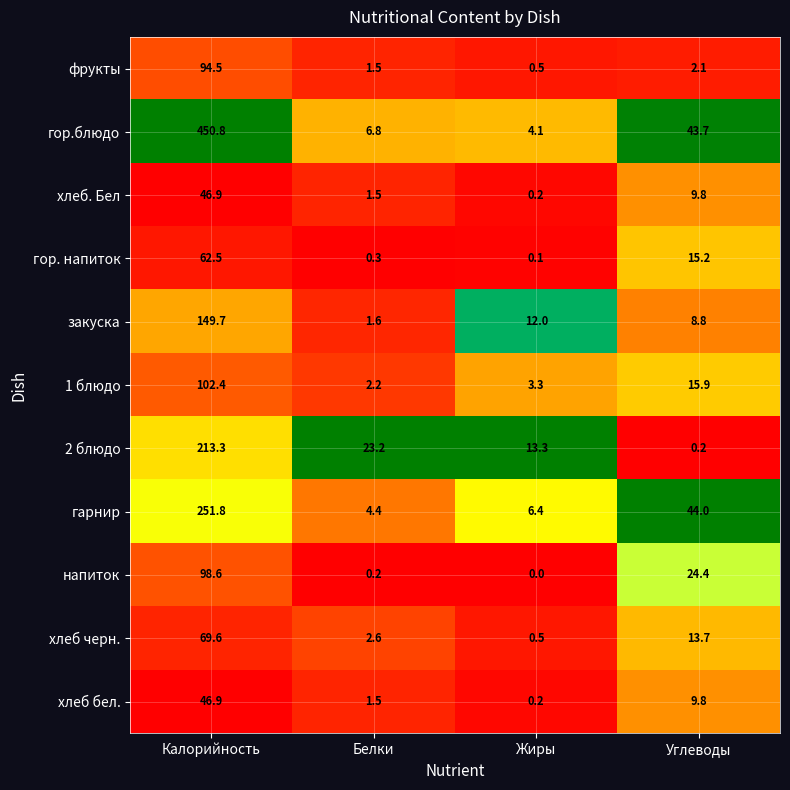

What is the difference between the maximum and minimum values in the 2 блюдо series?

213.1